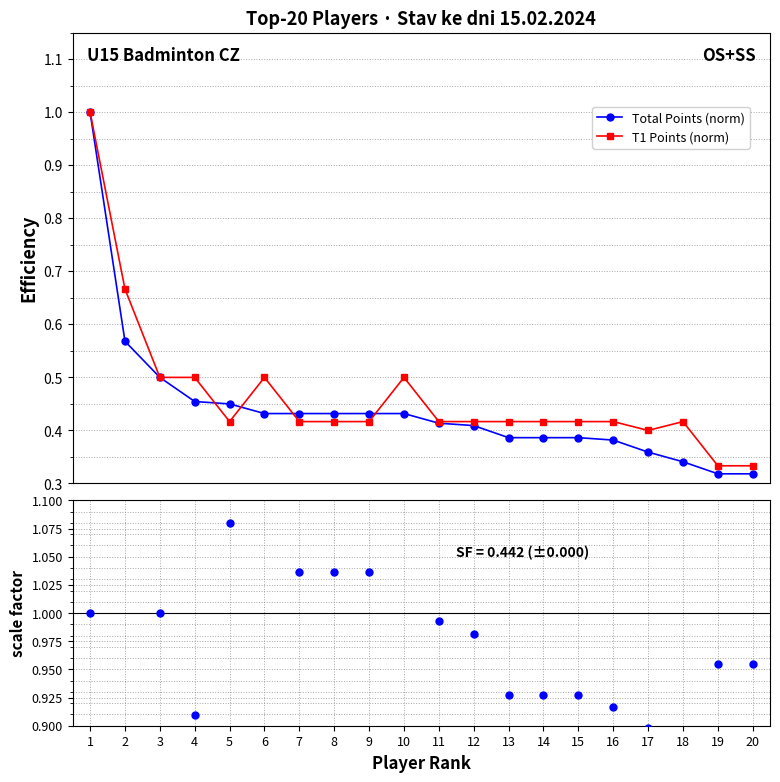

Count the number of data series in this chart.

3